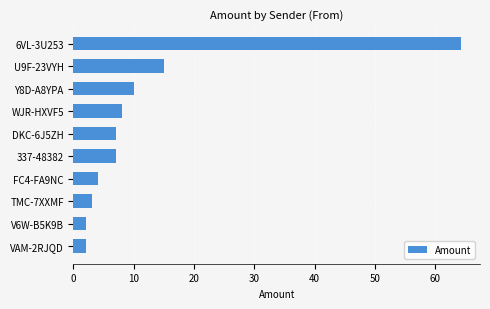

Reading bottom to top, what are all the values shown in this chart?

2.0	2.0	3.0	4.0	7.0	7.0	8.0	10.0	15.0	64.2